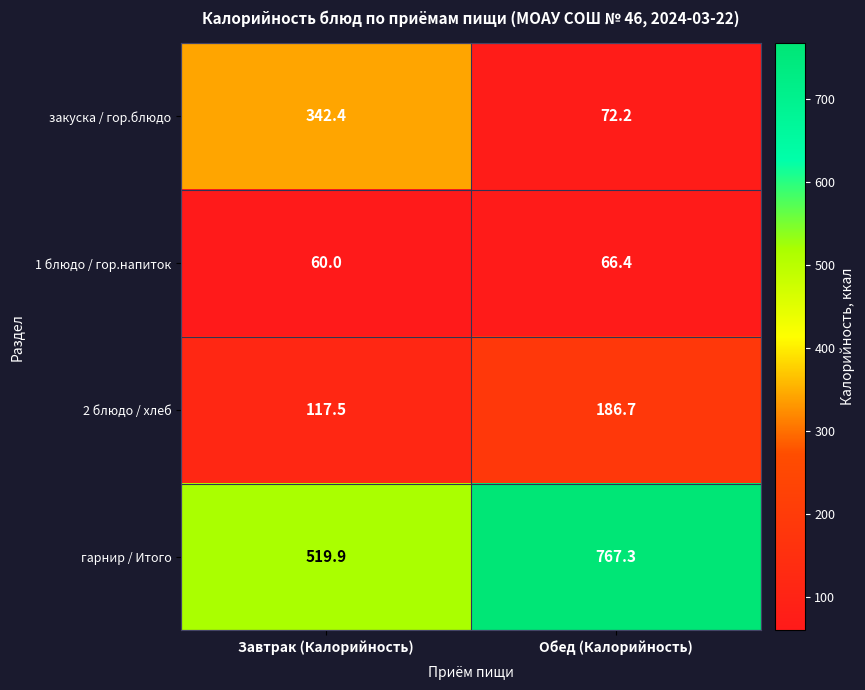

Rank the series by their maximum value, from highest to lowest.

гарнир / Итого, закуска / гор.блюдо, 2 блюдо / хлеб, 1 блюдо / гор.напиток